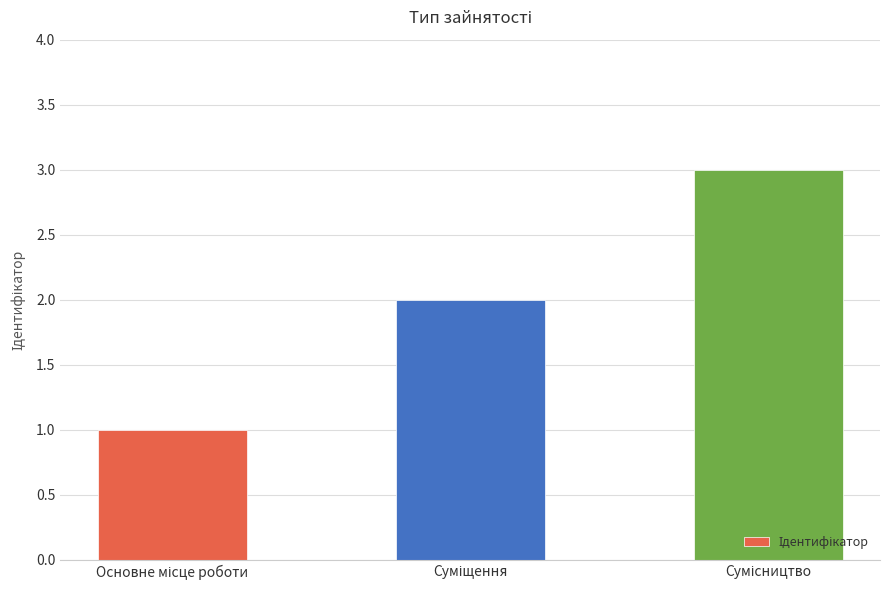

What is the maximum value shown in the chart?

3